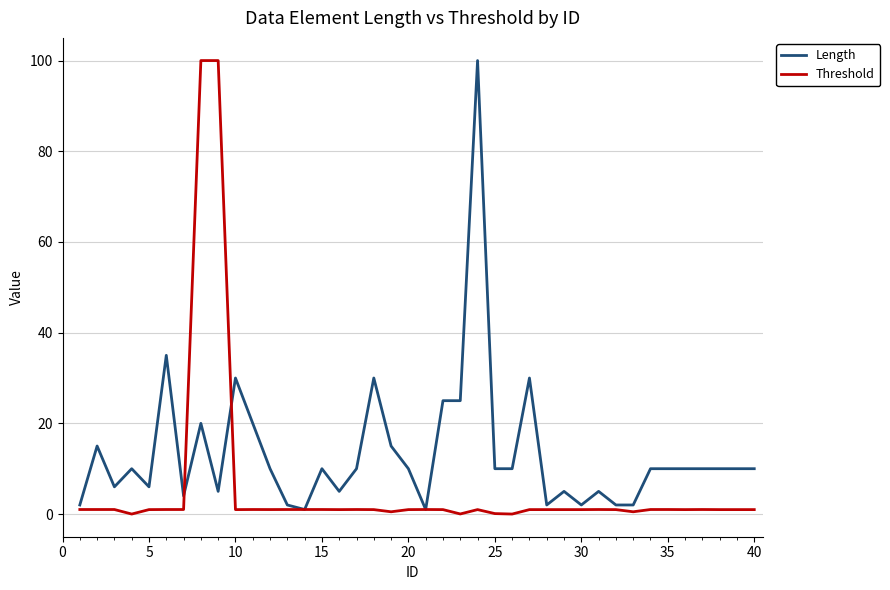

Which series has the largest total across all categories?

Length